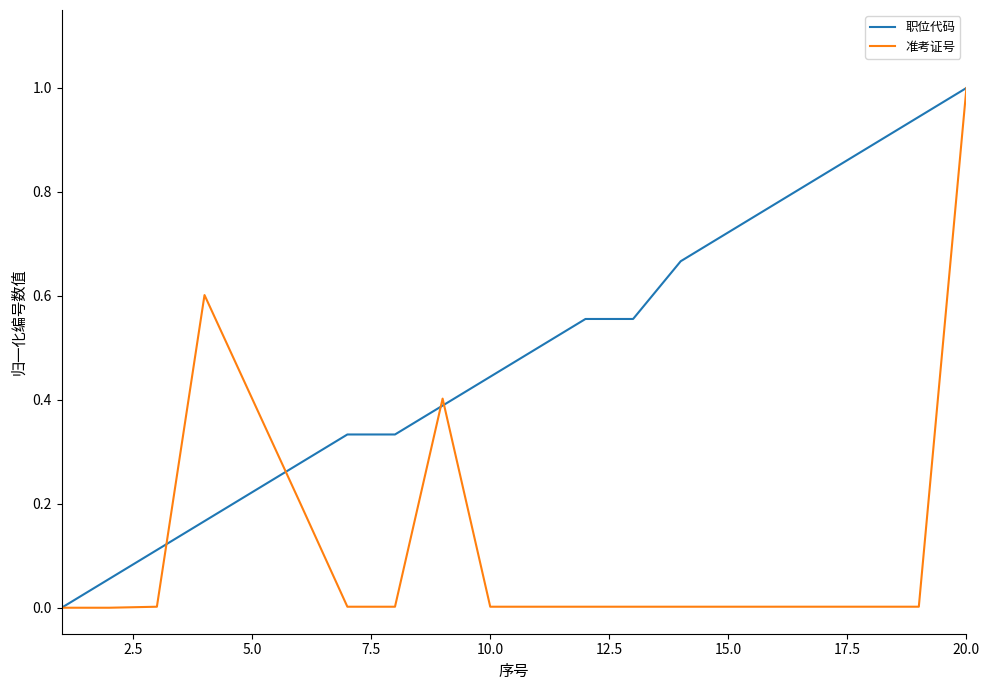

Which series has the largest total across all categories?

职位代码